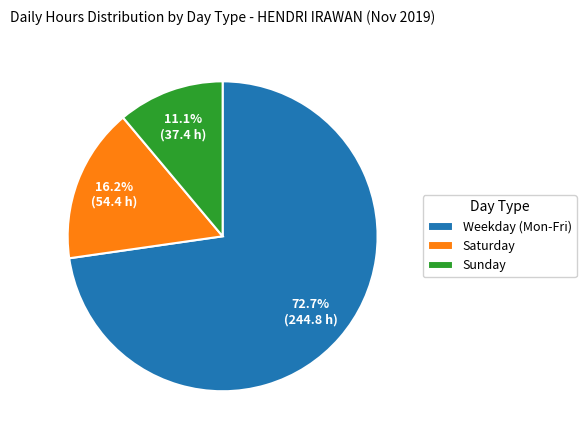

Between Weekday (Mon-Fri) and Saturday, which is larger?

Weekday (Mon-Fri)